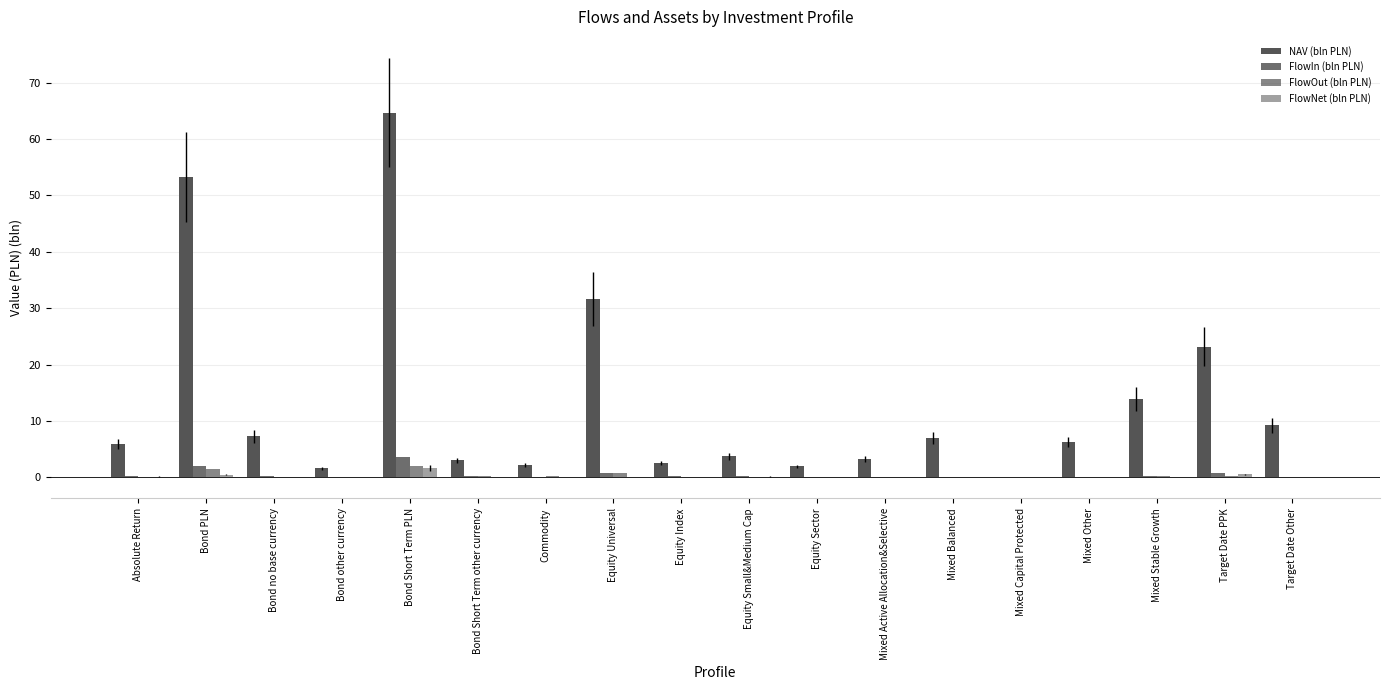

Which series has the largest total across all categories?

NAV (bln PLN)